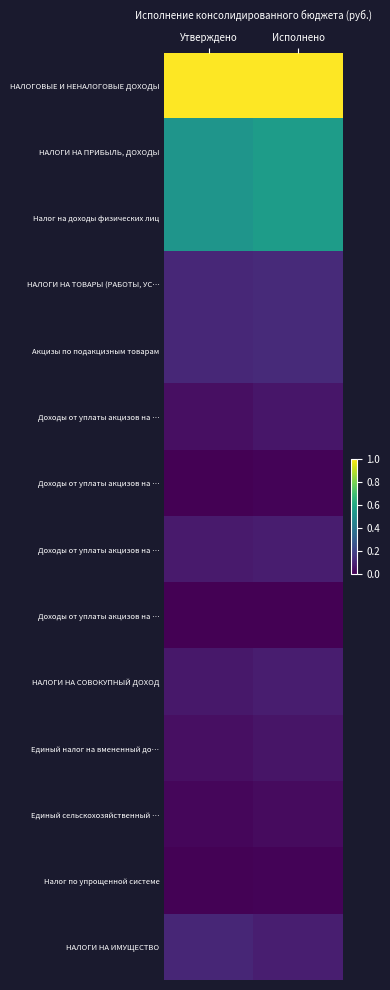

At how many categories does at least one series exceed 0?

2